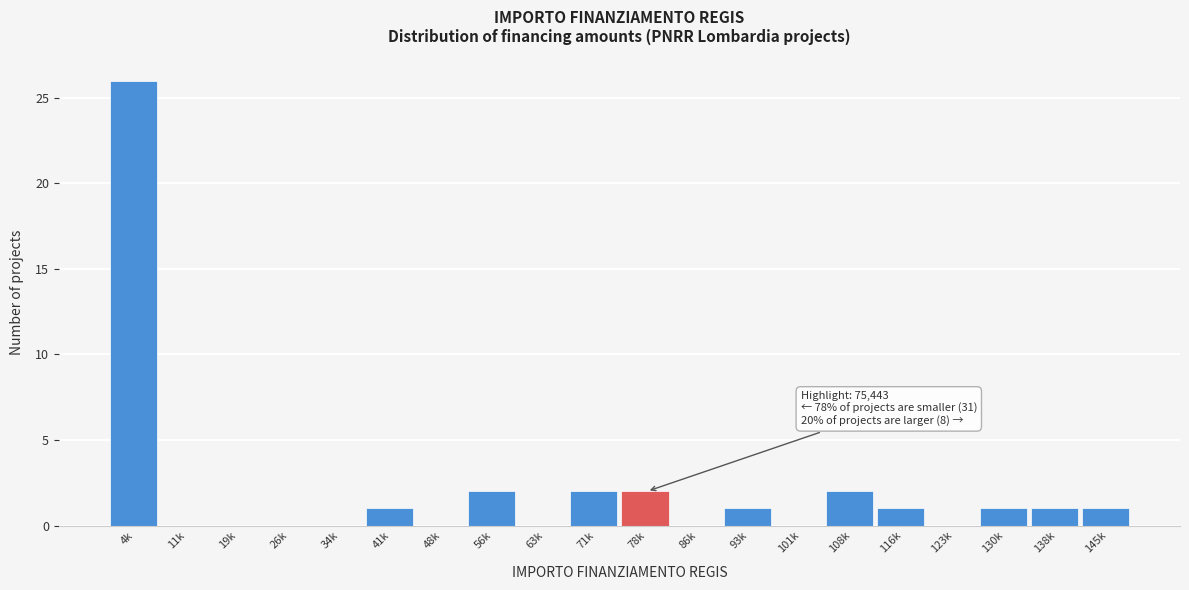

Reading right to left, what are all the values shown in this chart?

145k=1	138k=1	130k=1	123k=0	116k=1	108k=2	101k=0	93k=1	86k=0	78k=2	71k=2	63k=0	56k=2	48k=0	41k=1	34k=0	26k=0	19k=0	11k=0	4k=26